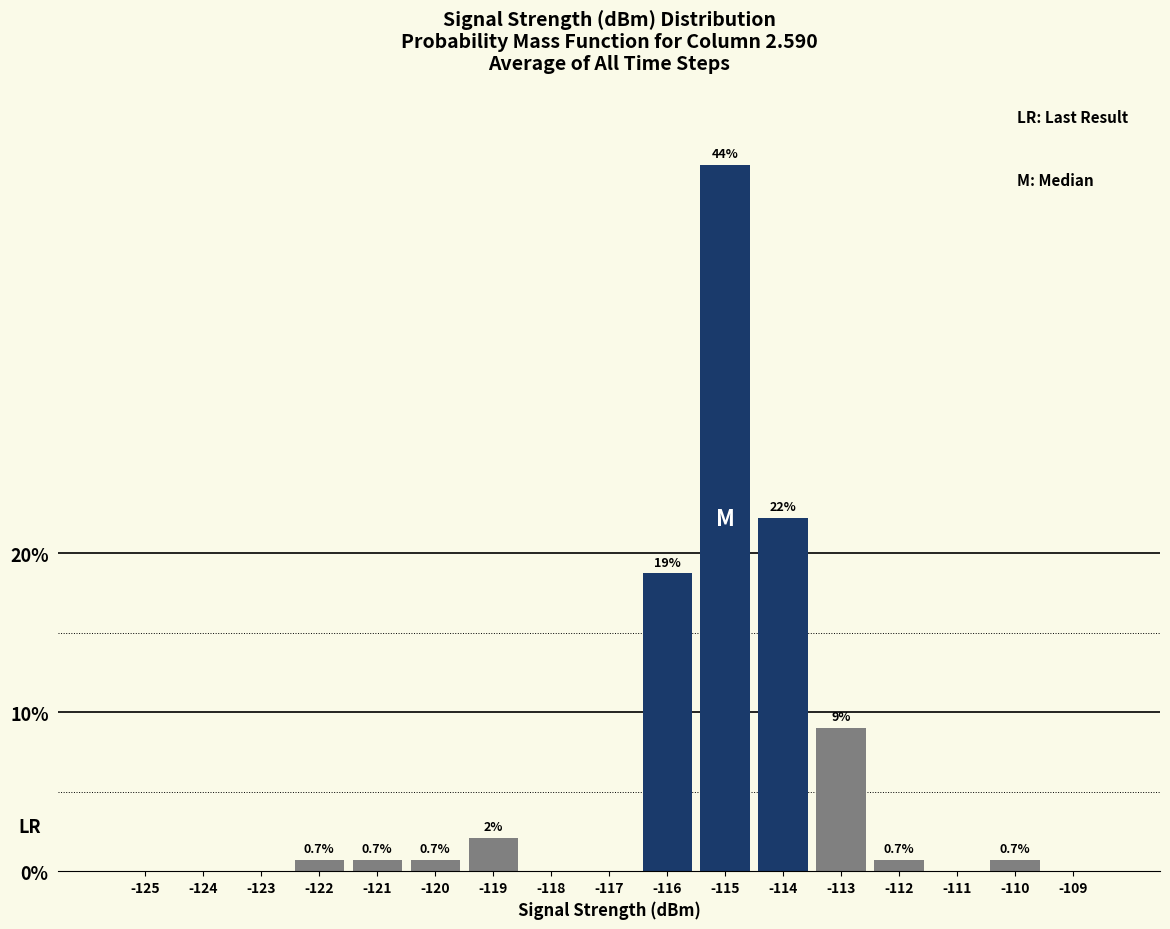

True or false: the data shows 0.7 at -120.

True